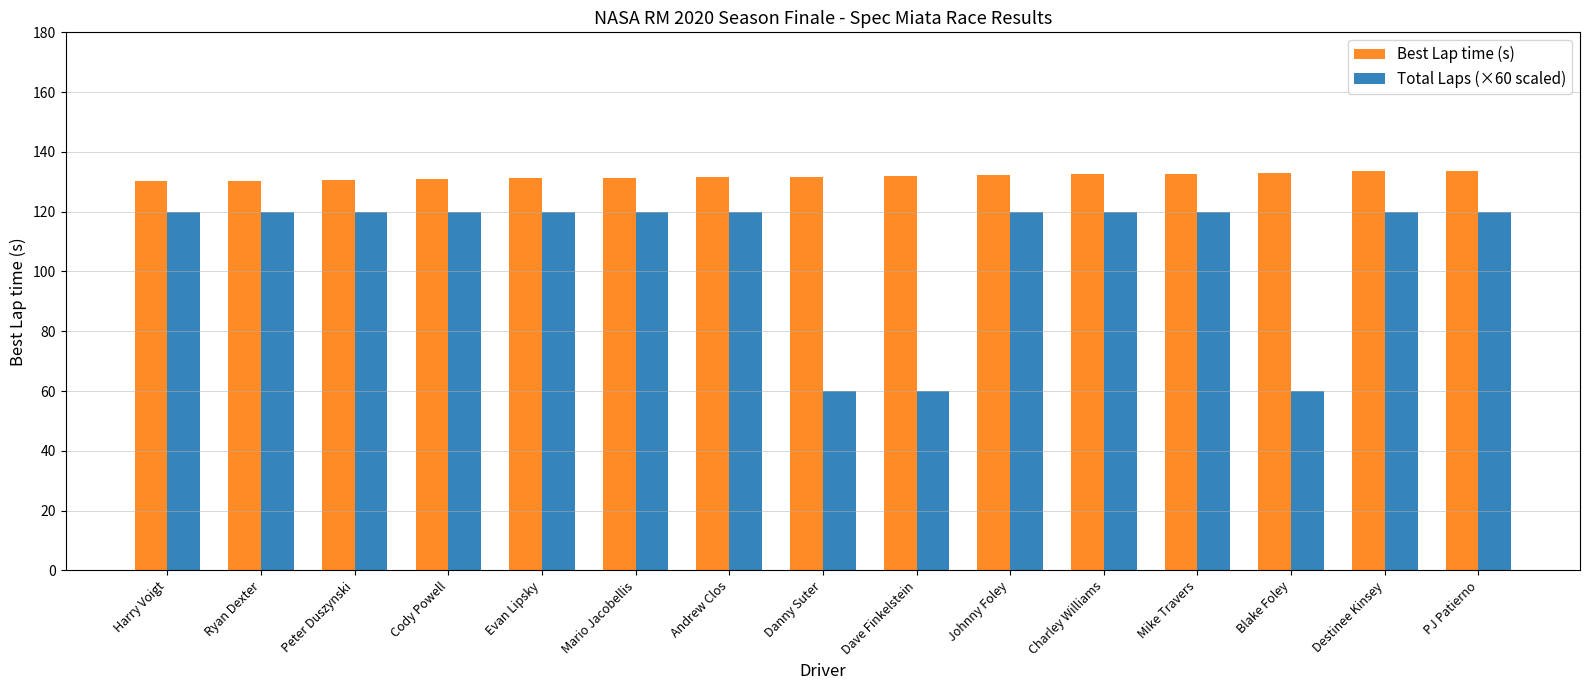

How many bars are there in each group?

2